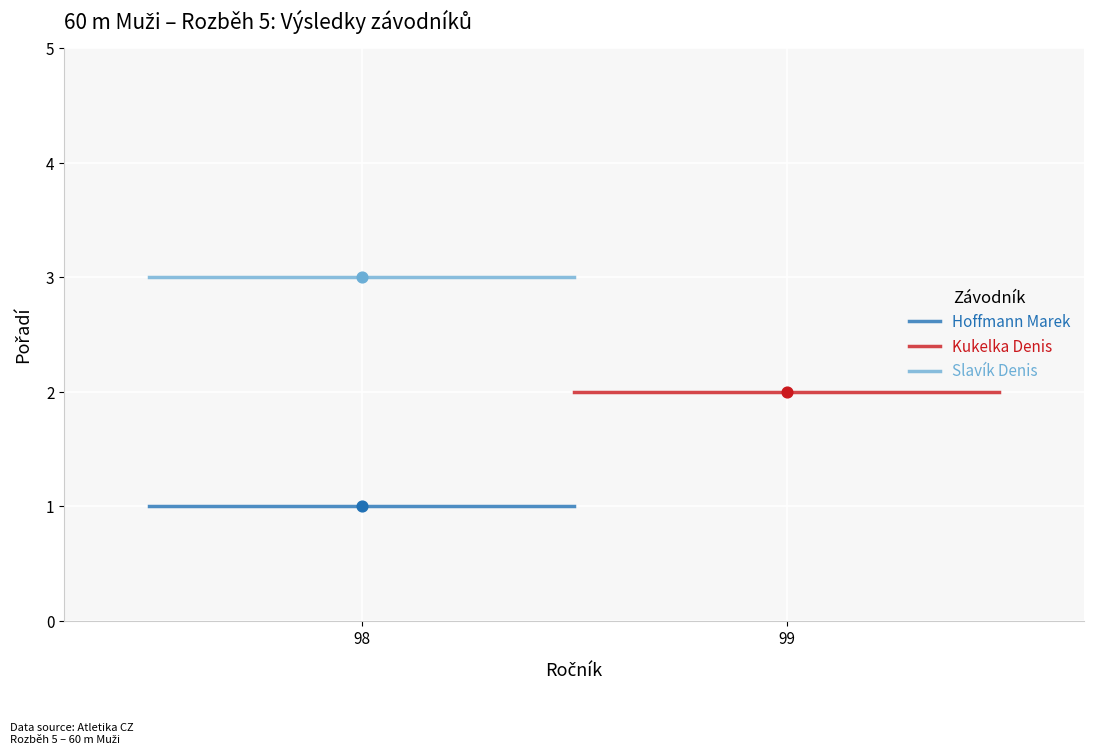

What are all the series names shown in the legend?

Hoffmann Marek, Kukelka Denis, Slavík Denis